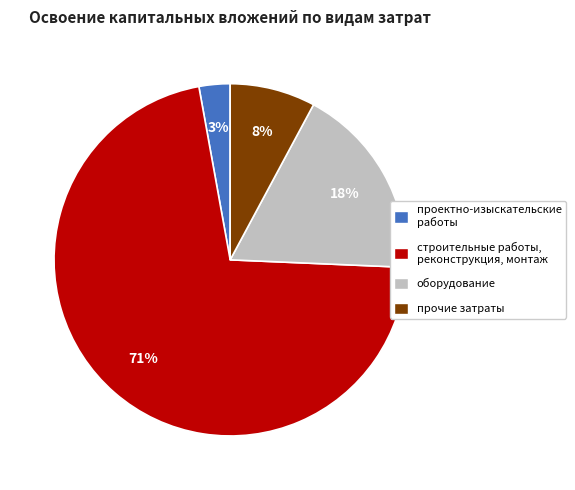

Is the sum of оборудование and проектно-изыскательские работы greater than half?

No